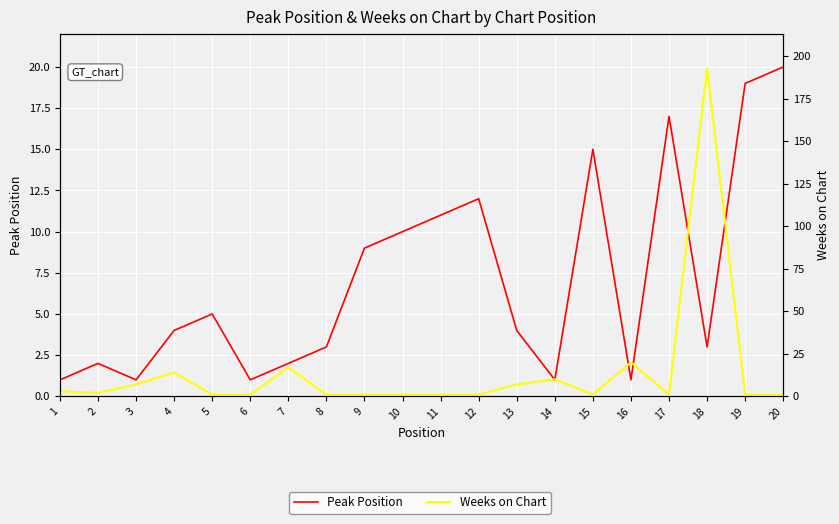

At which category does Weeks on Chart reach its first local peak?

4